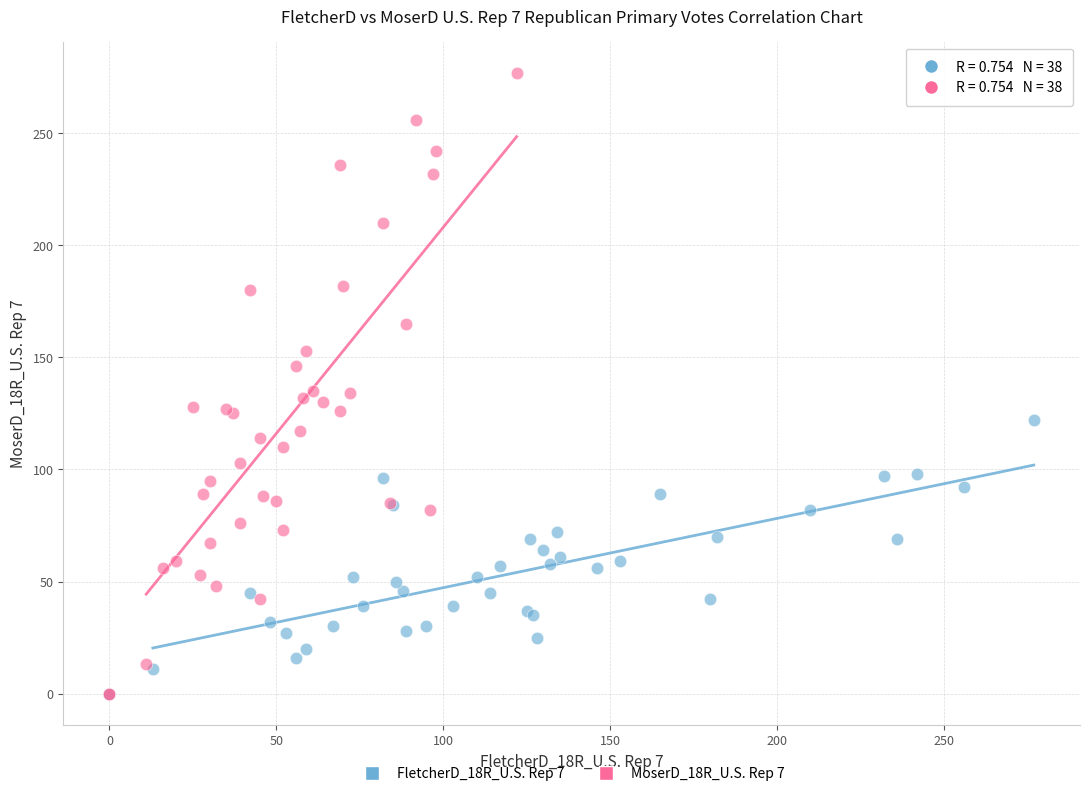

Which series has the largest Y range (max minus min)?

MoserD_18R_U.S. Rep 7